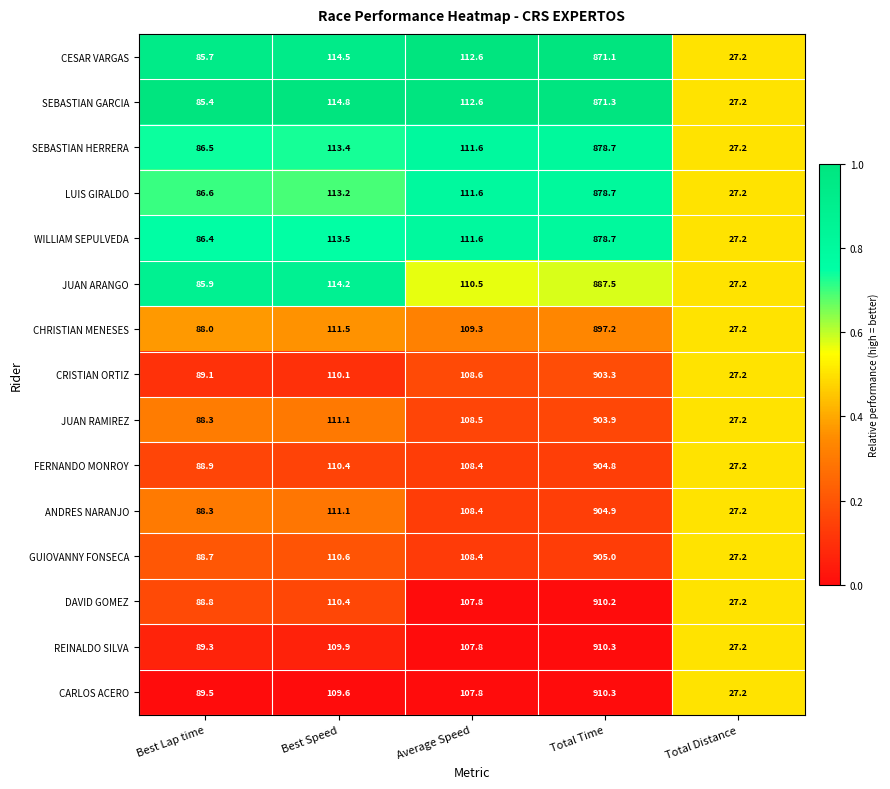

Is the value of FERNANDO MONROY at Average Speed greater than the value of CESAR VARGAS at Best Speed?

No